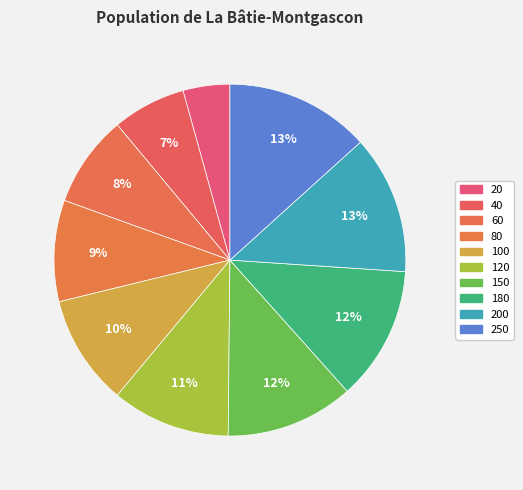

To the nearest percent, what percentage of the pie is 80?

9%